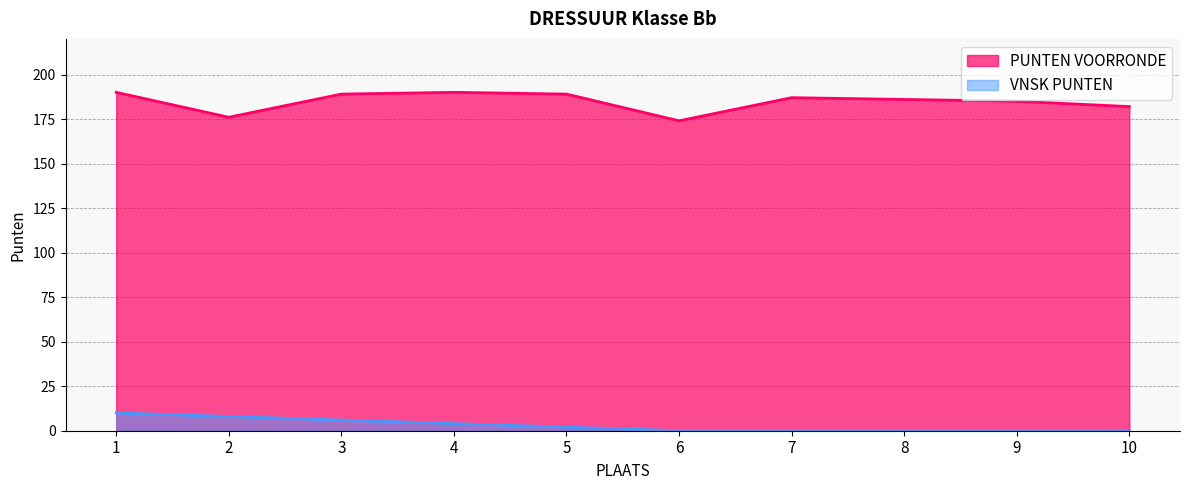

True or false: VNSK PUNTEN and PUNTEN VOORRONDE cross at least once.

False